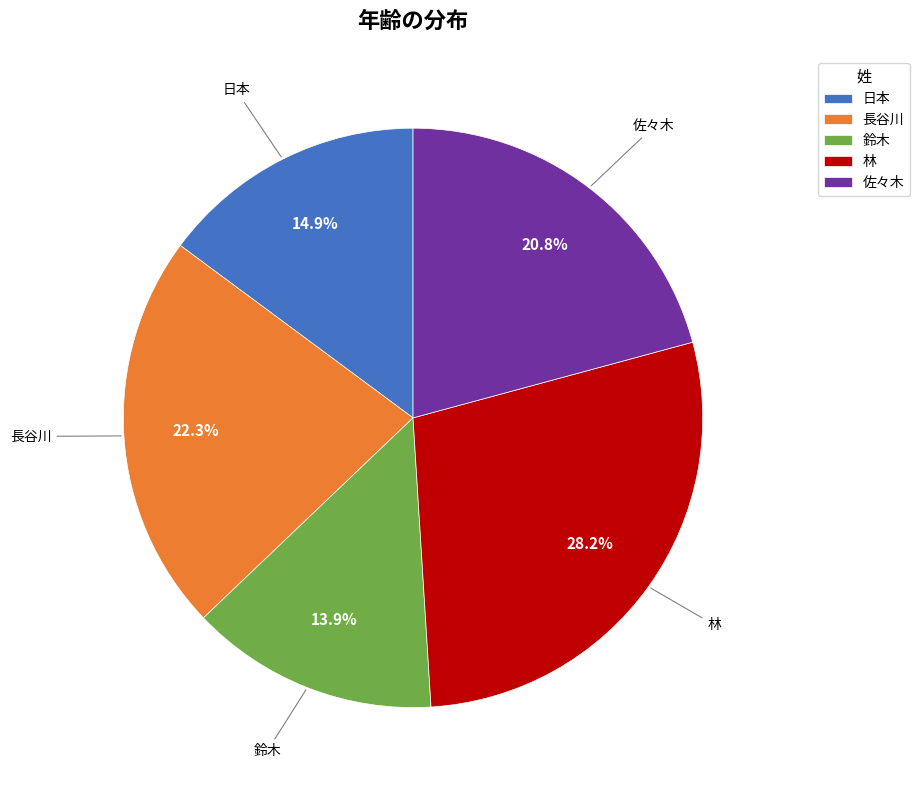

To the nearest percent, what is the difference between the largest and smallest slice percentages?

14%